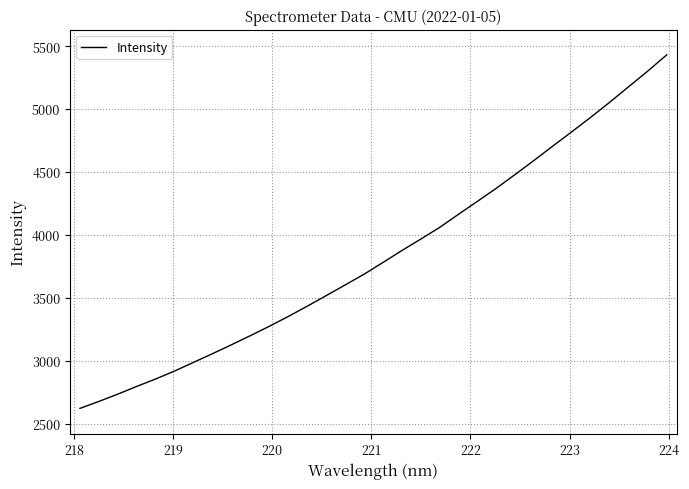

Reading left to right, transcribe all the data shown in this chart.

2622.8	2678.0	2736.1	2797.3	2856.6	2919.6	2988.6	3057.6	3128.2	3200.8	3275.1	3353.1	3434.6	3518.4	3603.1	3688.4	3781.9	3876.9	3967.7	4060.7	4165.5	4268.4	4372.4	4482.4	4594.4	4709.2	4822.0	4937.4	5056.1	5179.4	5302.3	5430.9